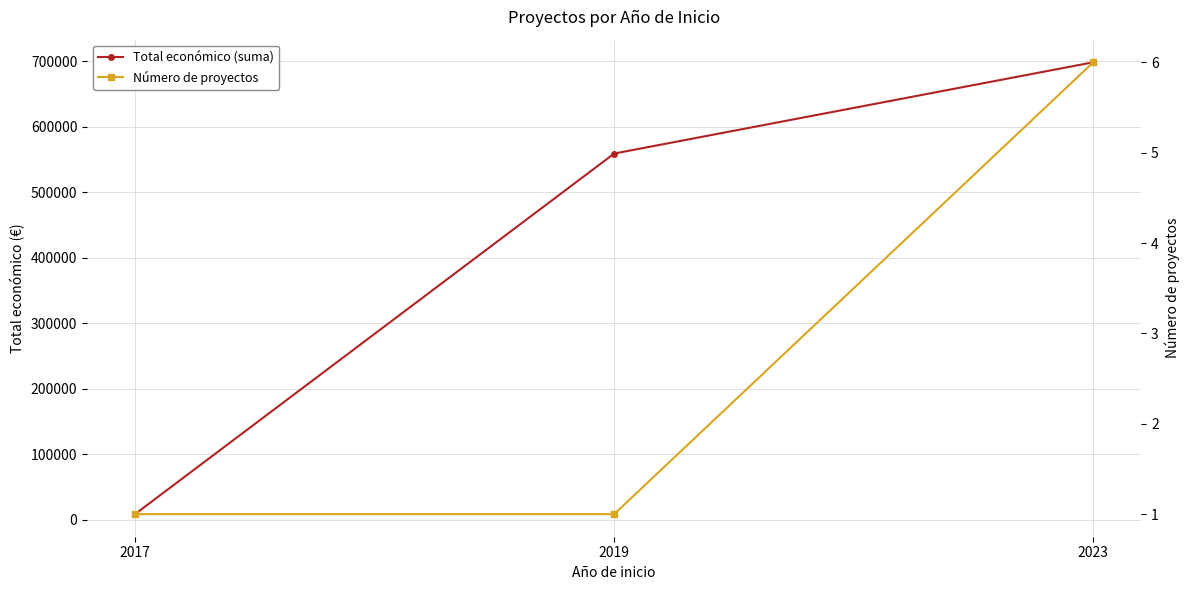

Reading left to right, what are all the values shown in this chart?

Total económico (suma): 2017=8208	2019=559047	2023=698516
Número de proyectos: 2017=1	2019=1	2023=6